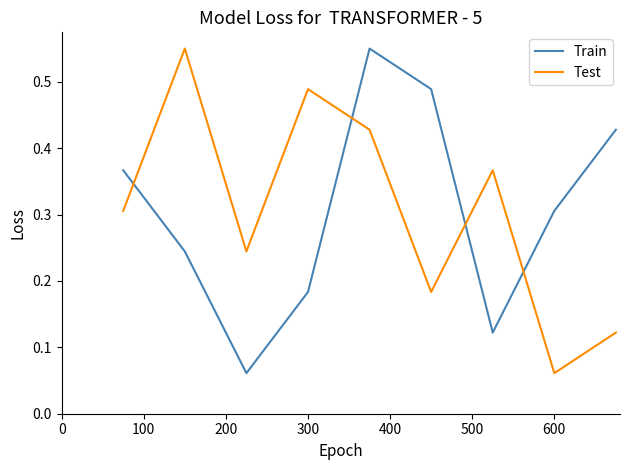

True or false: Test and Train intersect in this chart.

True